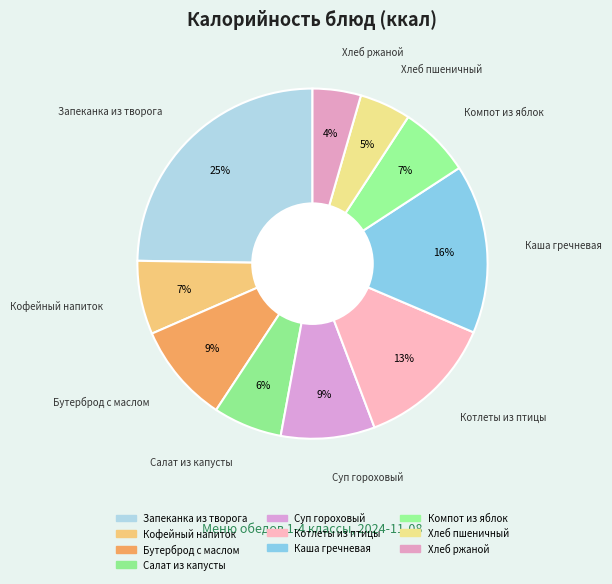

How many slices are in this pie chart?

10